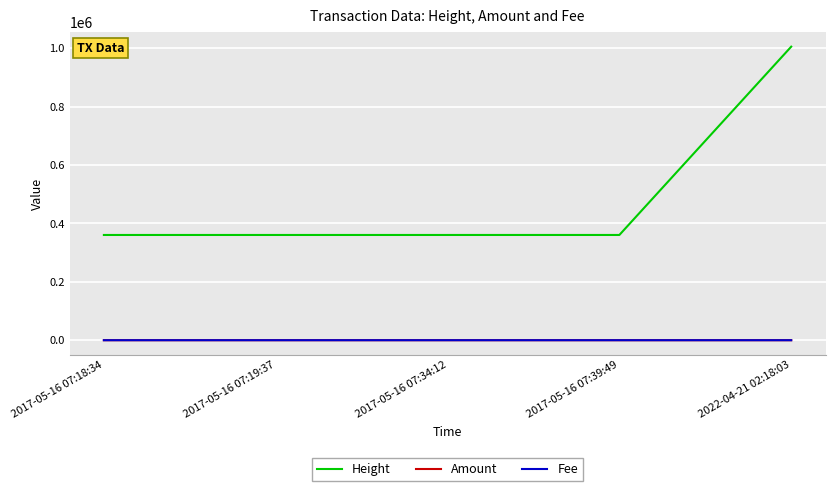

What is the difference between the Height values at 2022-04-21 02:18:03 and 2017-05-16 07:34:12?

645051.0